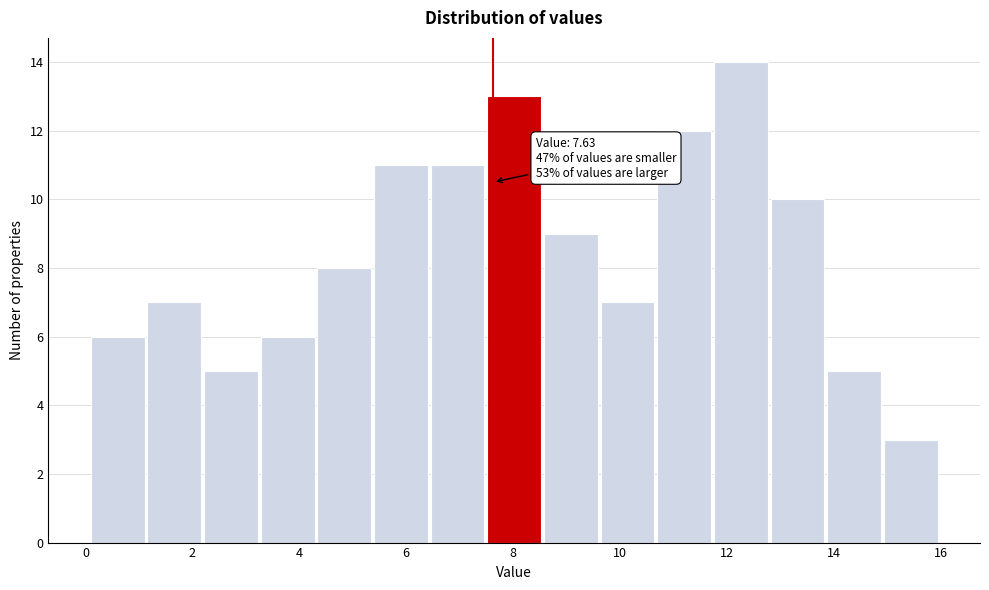

Which range on the x-axis has the tallest bar?

11.76 to 12.82